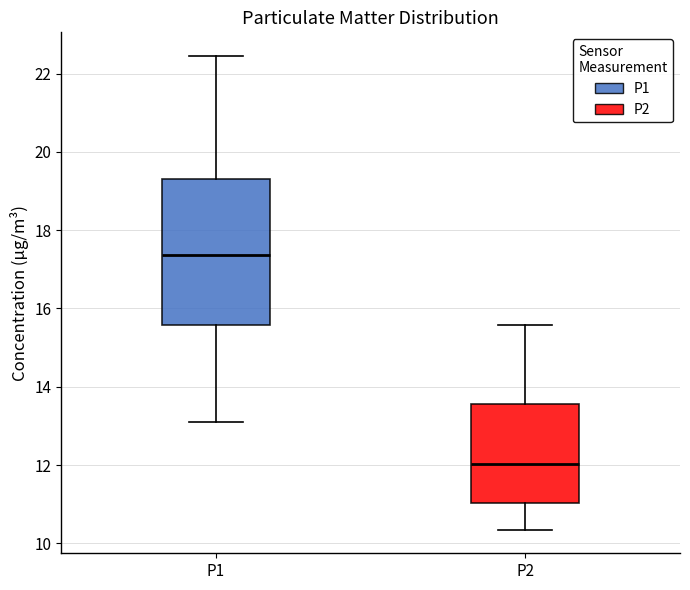

Reading left to right, transcribe this box plot: for each box, give where its median line is, the range the box spans, and where its two whiskers end, as read against the y-axis. The values are not printed on the chart, so give them approximately, as read against the axis.

P1: median 17.4, box 15.6 to 19.4, whiskers 13.2 to 22.4
P2: median 12.0, box 11.0 to 13.6, whiskers 10.4 to 15.6